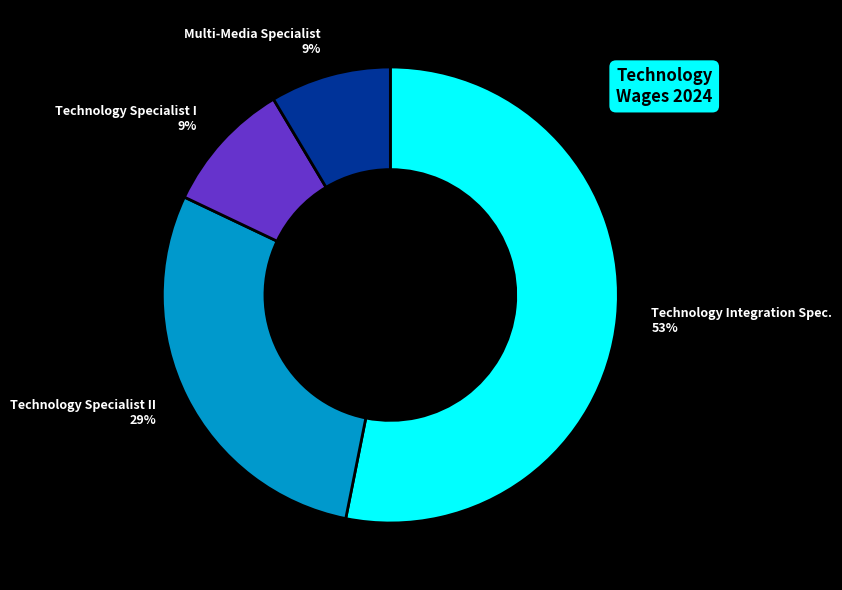

Combined, do Technology Specialist II and Multi-Media Specialist account for over 50%?

No